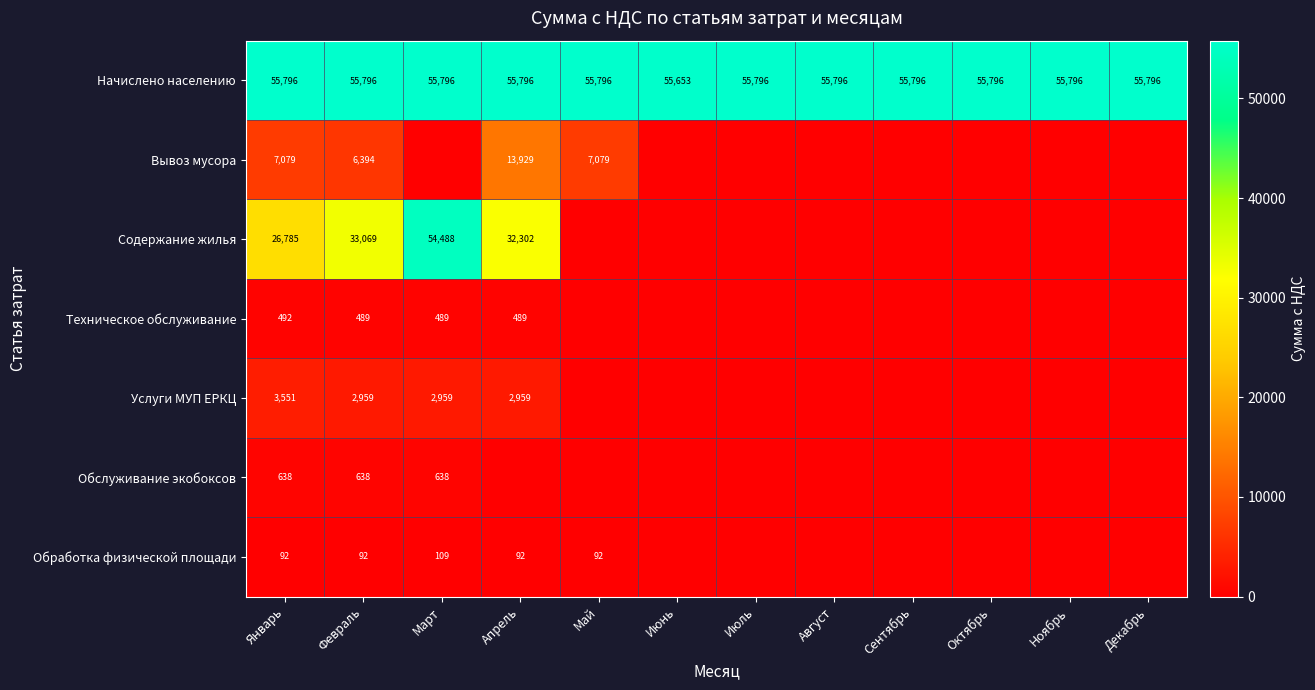

At how many categories does at least one series exceed 13605?

12